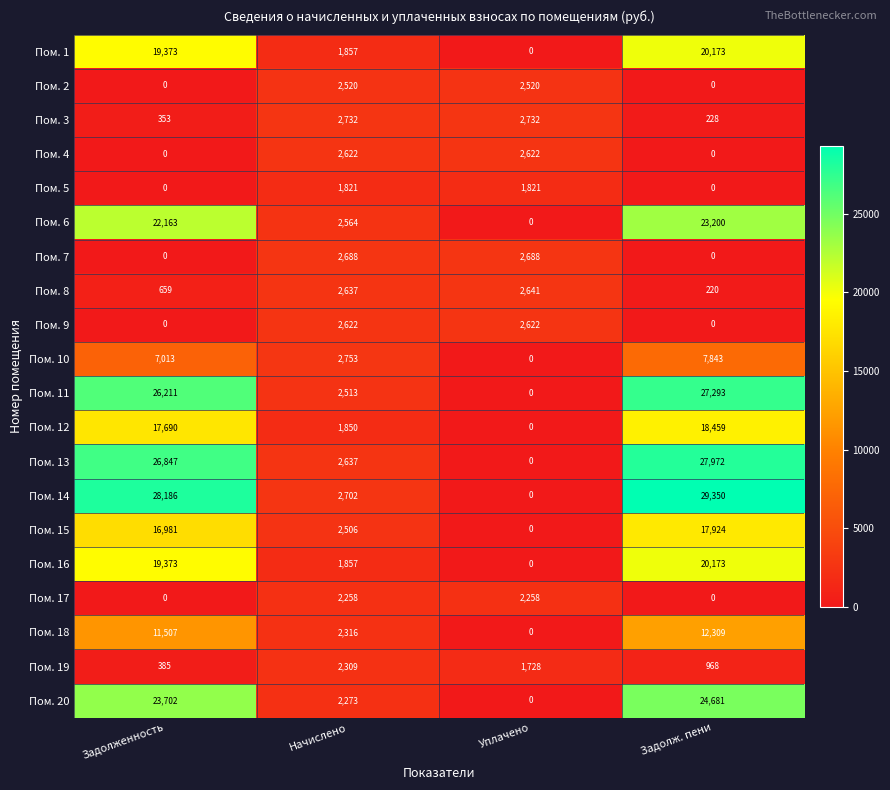

What is the greatest value displayed?

29350